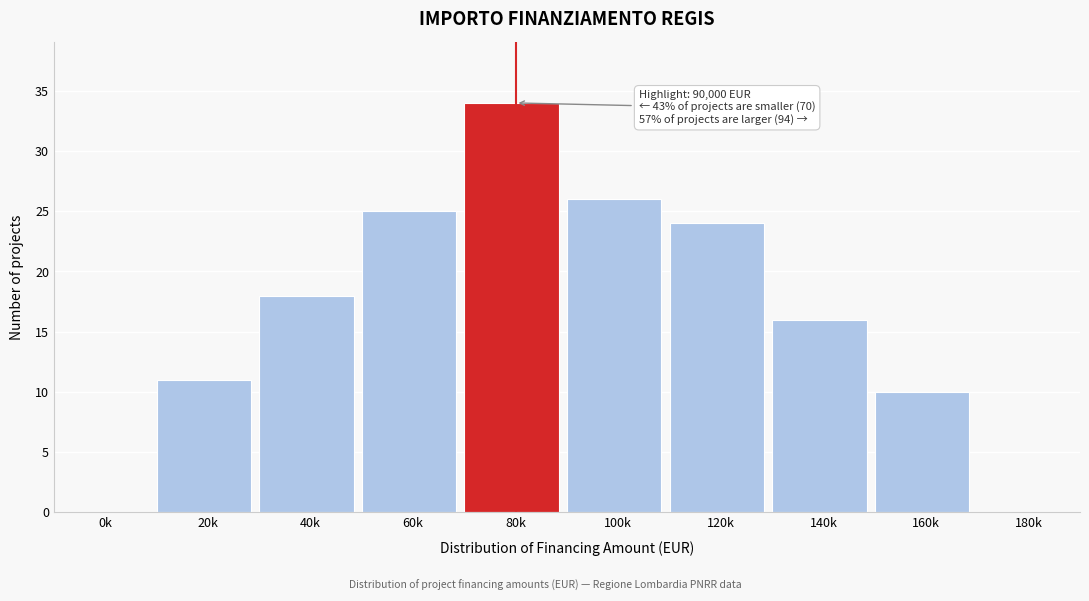

Reading left to right, list all the values displayed in this chart.

0k=0	20k=11	40k=18	60k=25	80k=34	100k=26	120k=24	140k=16	160k=10	180k=0